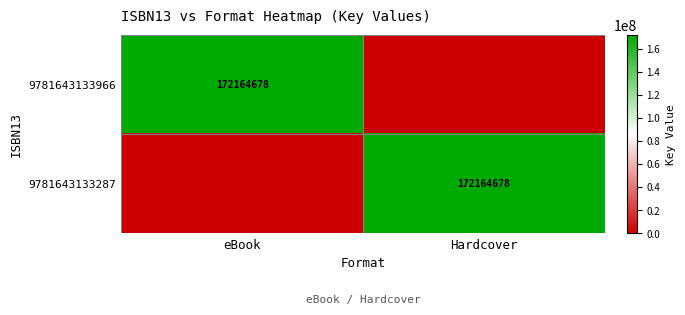

What is the greatest value displayed?

172164678